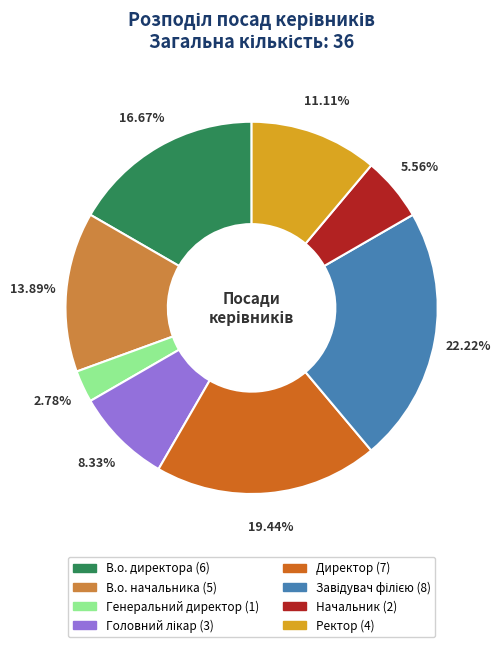

Between В.о. начальника and Генеральний директор, which is larger?

В.о. начальника